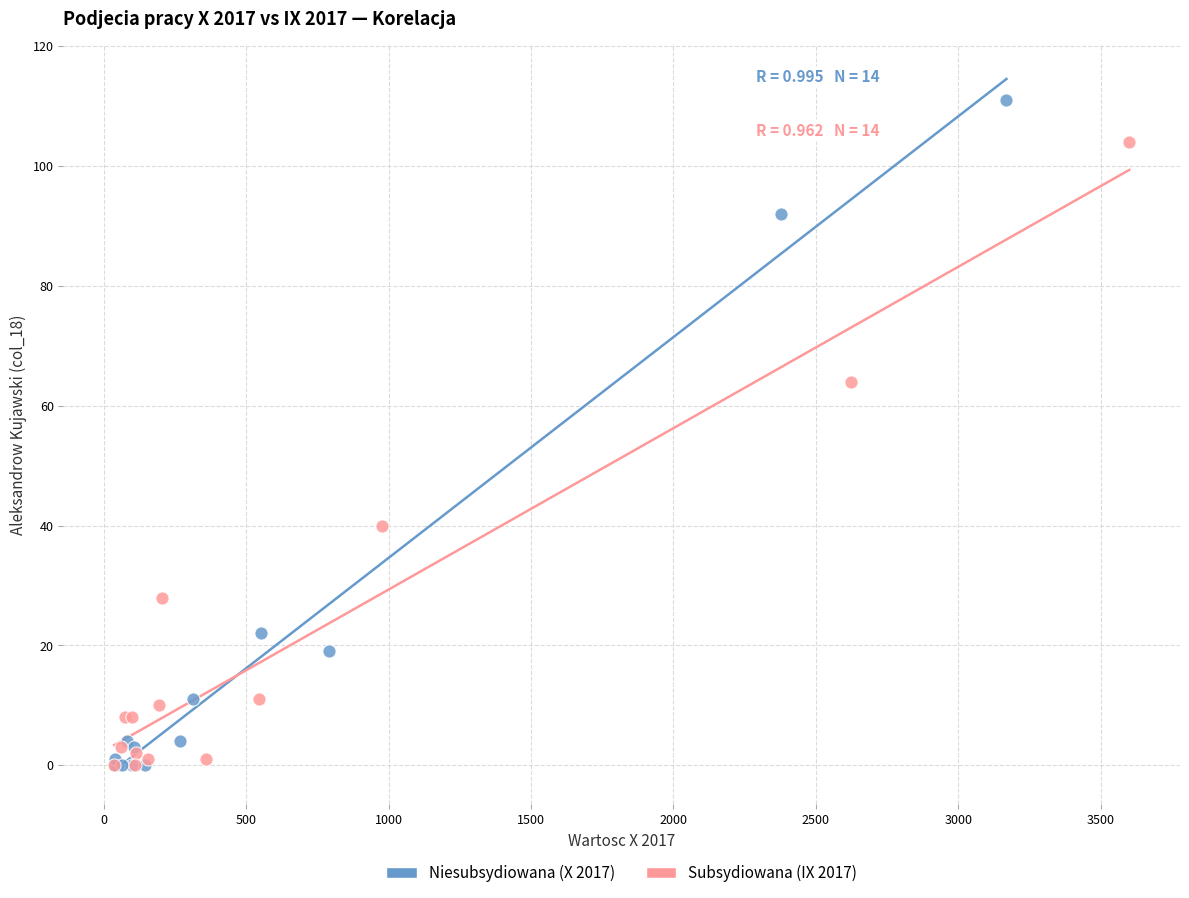

Which series has the widest spread of Y values?

Niesubsydiowana (X 2017)